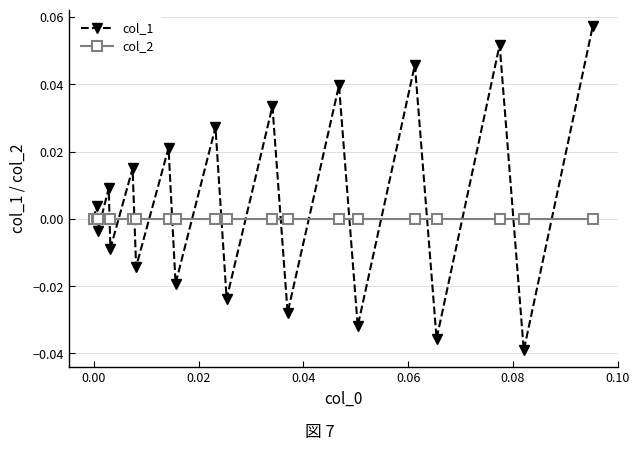

Which series has the largest total across all categories?

col_1